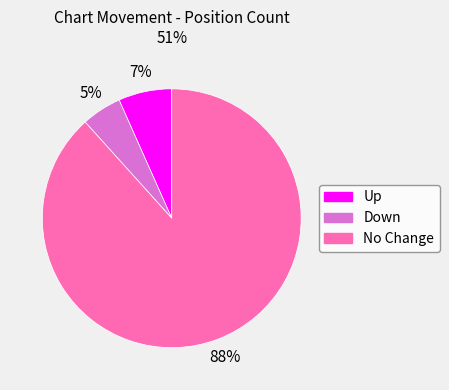

Is there any slice that represents more than half of the pie?

Yes